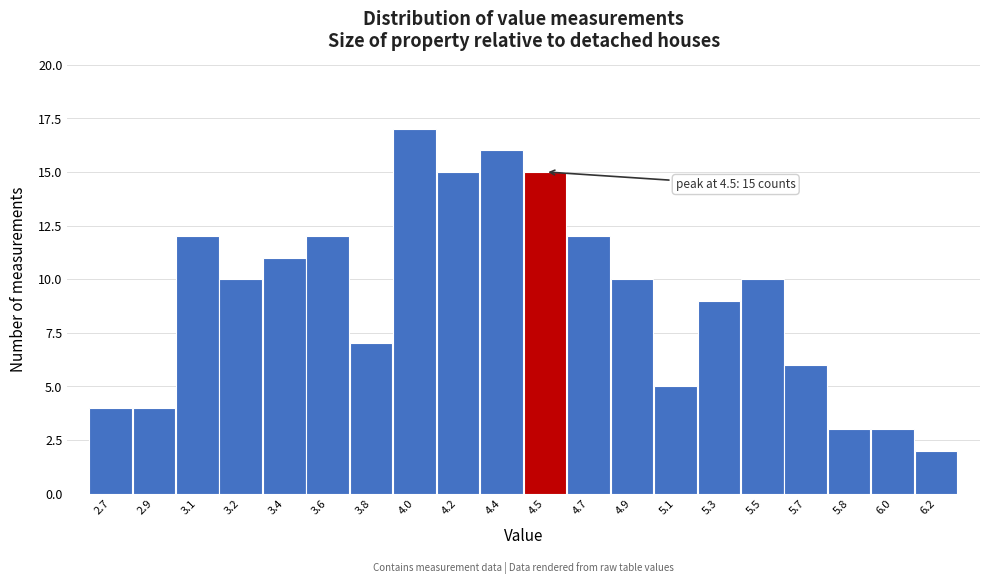

Reading left to right, extract all data points from this chart.

4	4	12	10	11	12	7	17	15	16	15	12	10	5	9	10	6	3	3	2